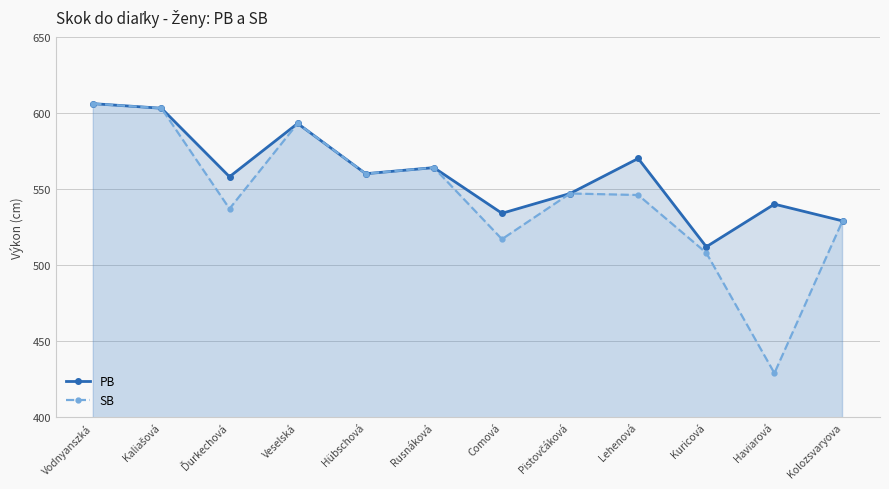

True or false: SB and PB cross at least once.

False